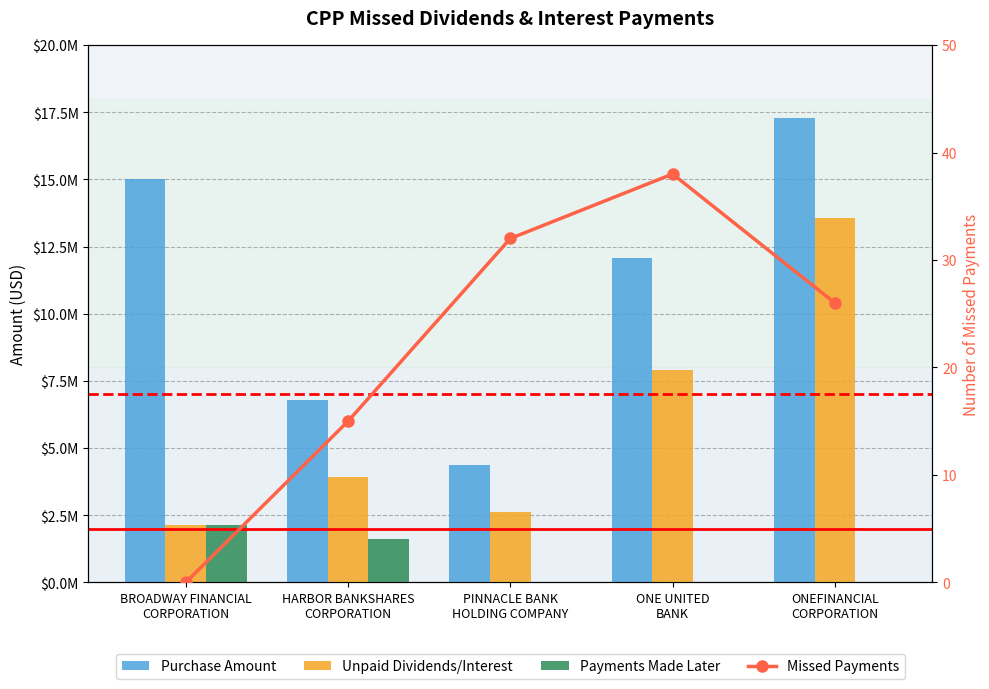

Is the value of Purchase Amount at HARBOR BANKSHARES
CORPORATION greater than the value of Missed Payments at ONEFINANCIAL
CORPORATION?

Yes